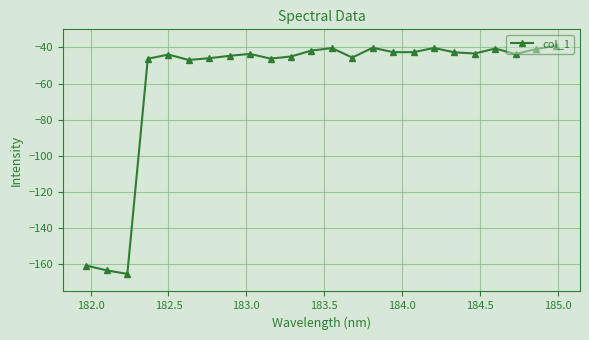

What is the value of the 3rd point from the left?

-165.3